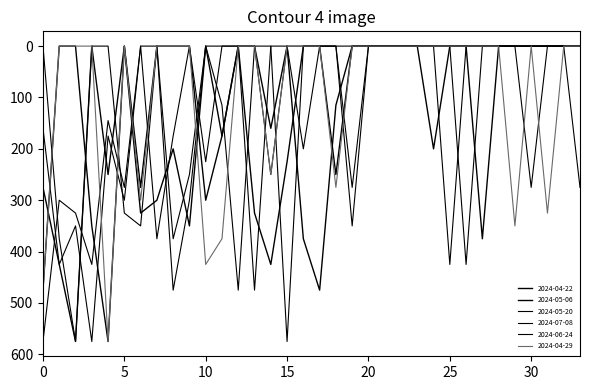

Which category has the highest value across all series?

20